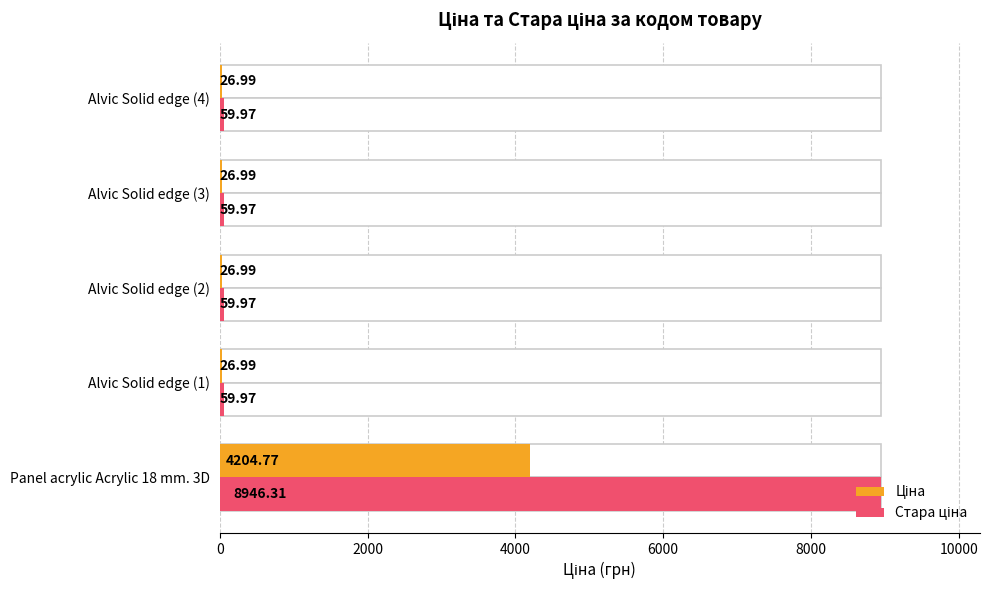

What is the value of the Ціна bar at the 1st from the left?

4204.8